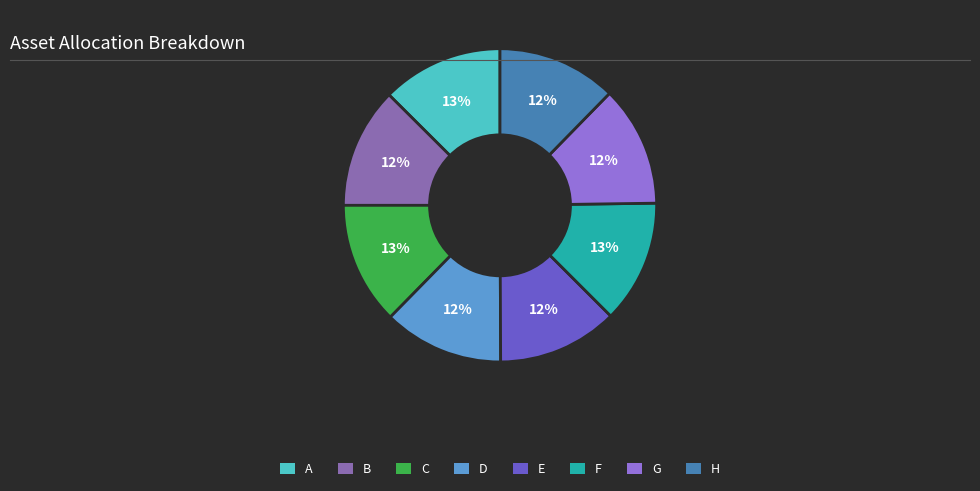

True or false: H accounts for 2% of the total.

False